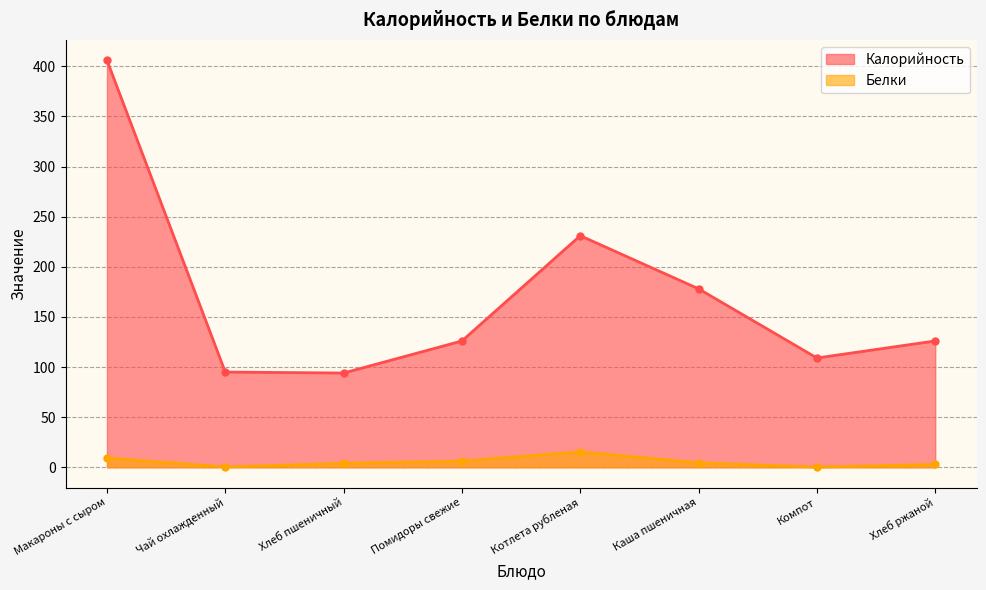

What value does the Белки series have at Хлеб пшеничный?

4.0